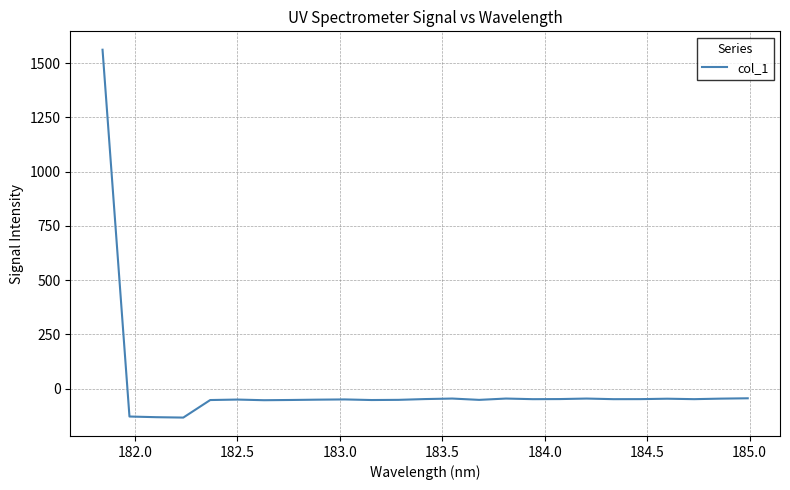

What is the minimum value shown in the chart?

-133.8